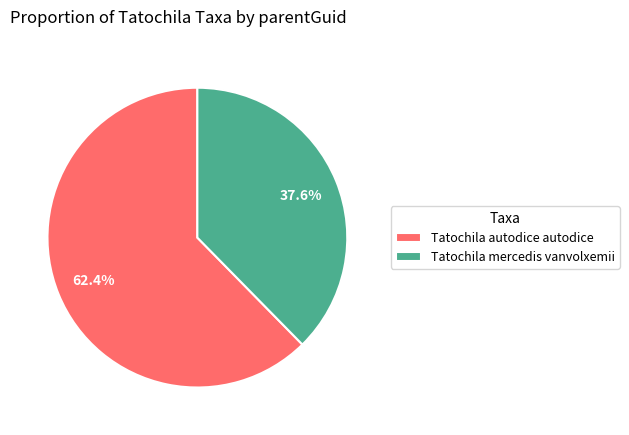

To the nearest percent, what percentage of the pie is Tatochila autodice autodice?

62%